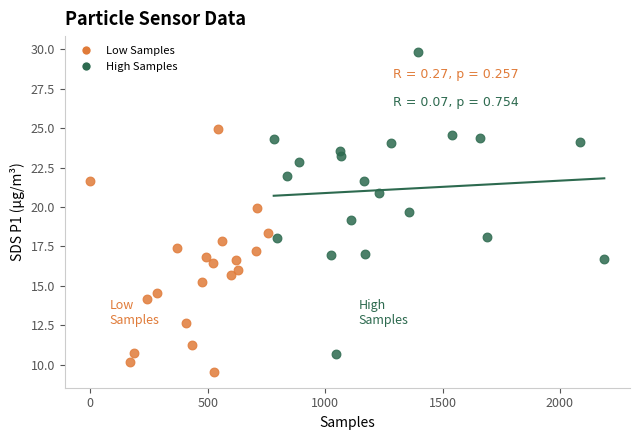

Which series contains the lowest Y value?

Low Samples